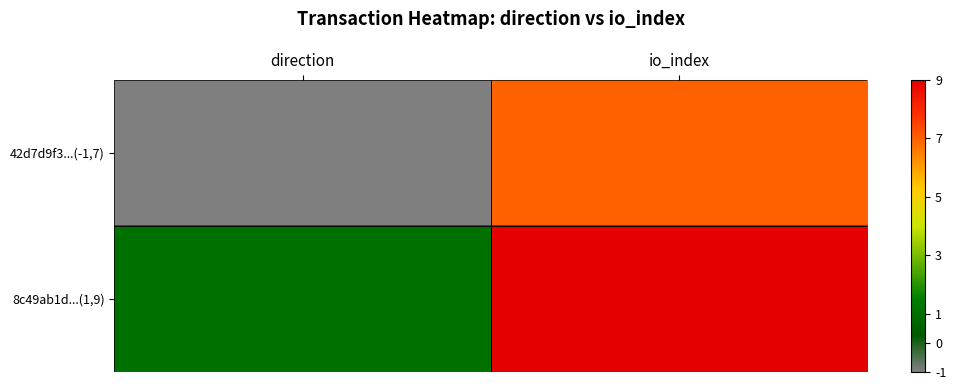

Which series changed the most between direction and io_index?

42d7d9f3...(-1,7)